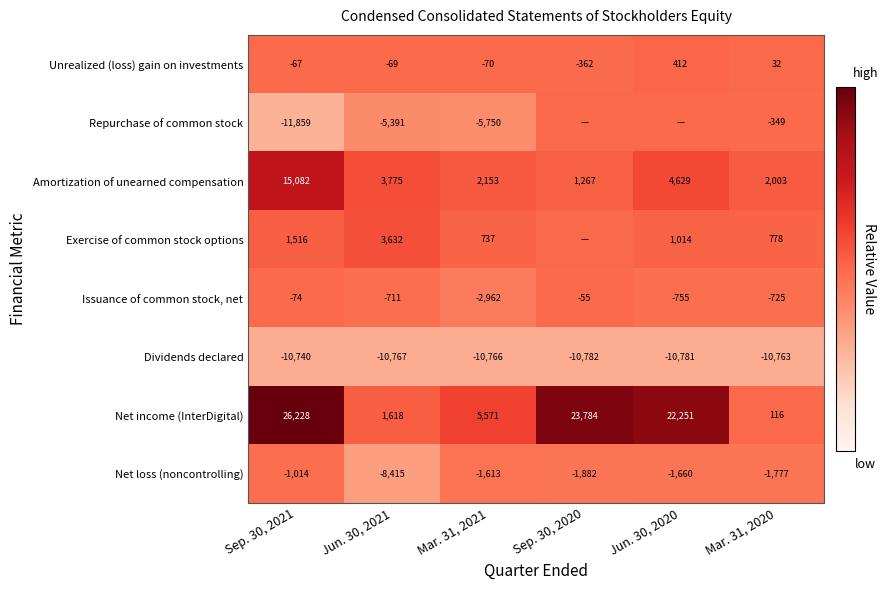

At which label is Unrealized (loss) gain on investments closest to 25?

Mar. 31, 2020